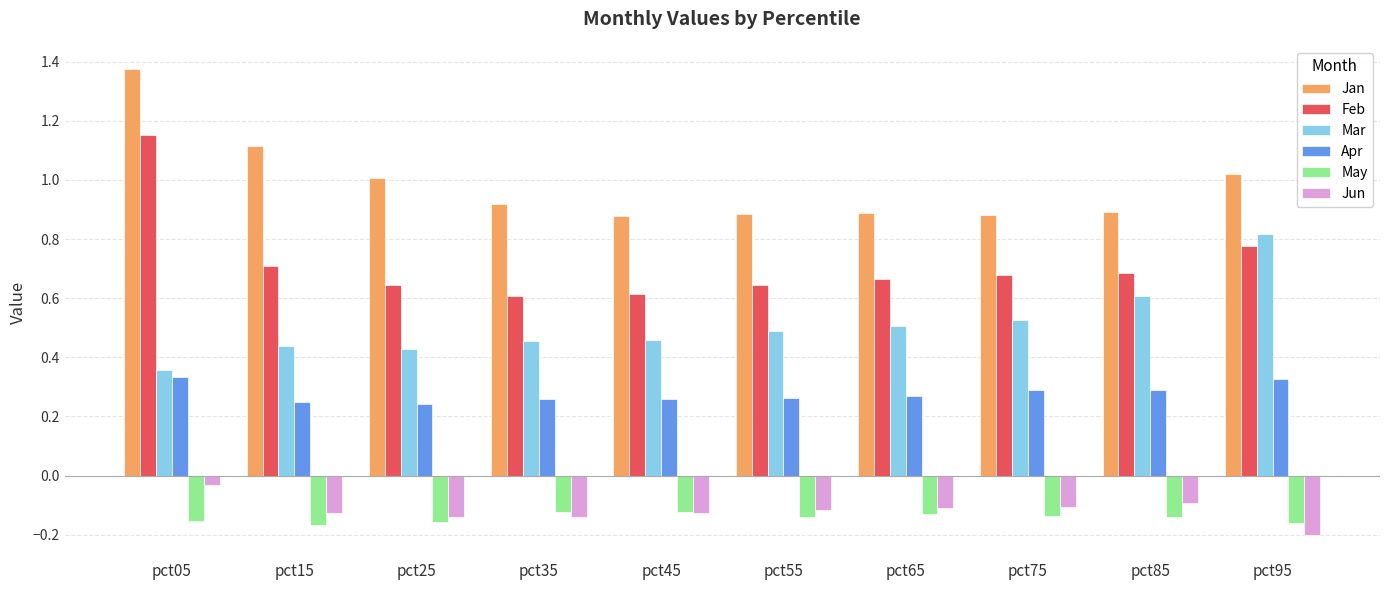

Which category has the highest value in the Feb series?

pct05